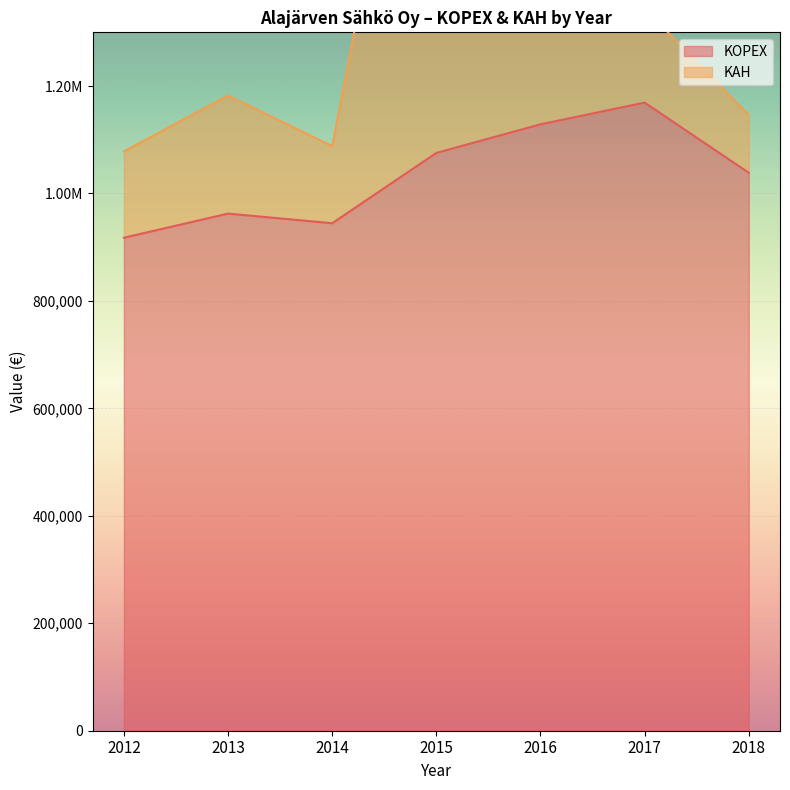

What is the difference between the maximum and second lowest values?

224564.4